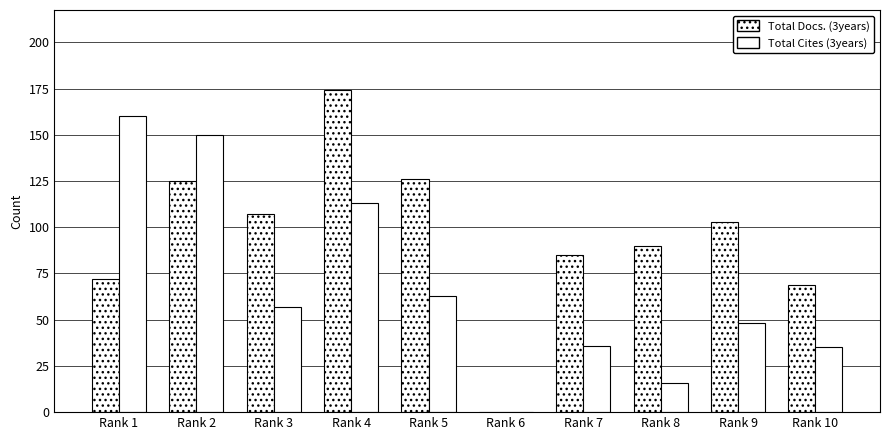

Reading right to left, list all the values displayed in this chart.

Total Docs. (3years): Rank 10=69	Rank 9=103	Rank 8=90	Rank 7=85	Rank 6=0	Rank 5=126	Rank 4=174	Rank 3=107	Rank 2=125	Rank 1=72
Total Cites (3years): Rank 10=35	Rank 9=48	Rank 8=16	Rank 7=36	Rank 6=0	Rank 5=63	Rank 4=113	Rank 3=57	Rank 2=150	Rank 1=160